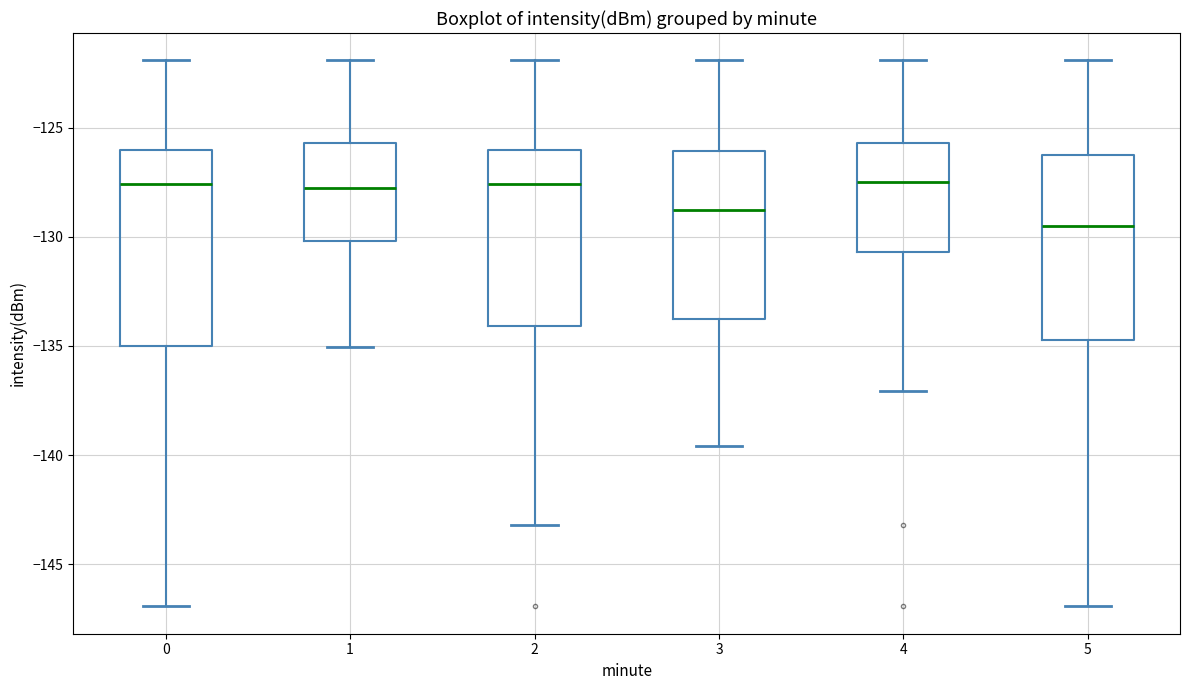

Reading left to right, read every box against the y-axis: the position of its median line, the range the box covers, and the ends of its whiskers. The values are not printed on the chart, so give them approximately, as read against the axis.

0: median -127.5, box -135.0 to -126.0, whiskers -147.0 to -122.0
1: median -128.0, box -130.0 to -125.5, whiskers -135.0 to -122.0
2: median -127.5, box -134.0 to -126.0, whiskers -143.0 to -122.0
3: median -129.0, box -134.0 to -126.0, whiskers -139.5 to -122.0
4: median -127.5, box -130.5 to -125.5, whiskers -137.0 to -122.0
5: median -129.5, box -134.5 to -126.0, whiskers -147.0 to -122.0